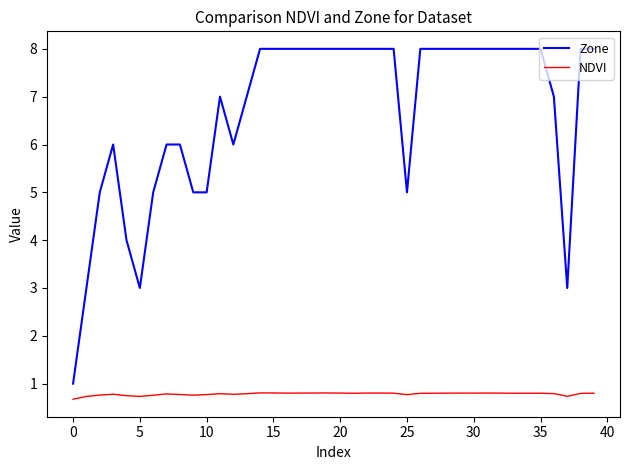

In NDVI, how many points are lower than both neighbors (excluding endpoints)?

9